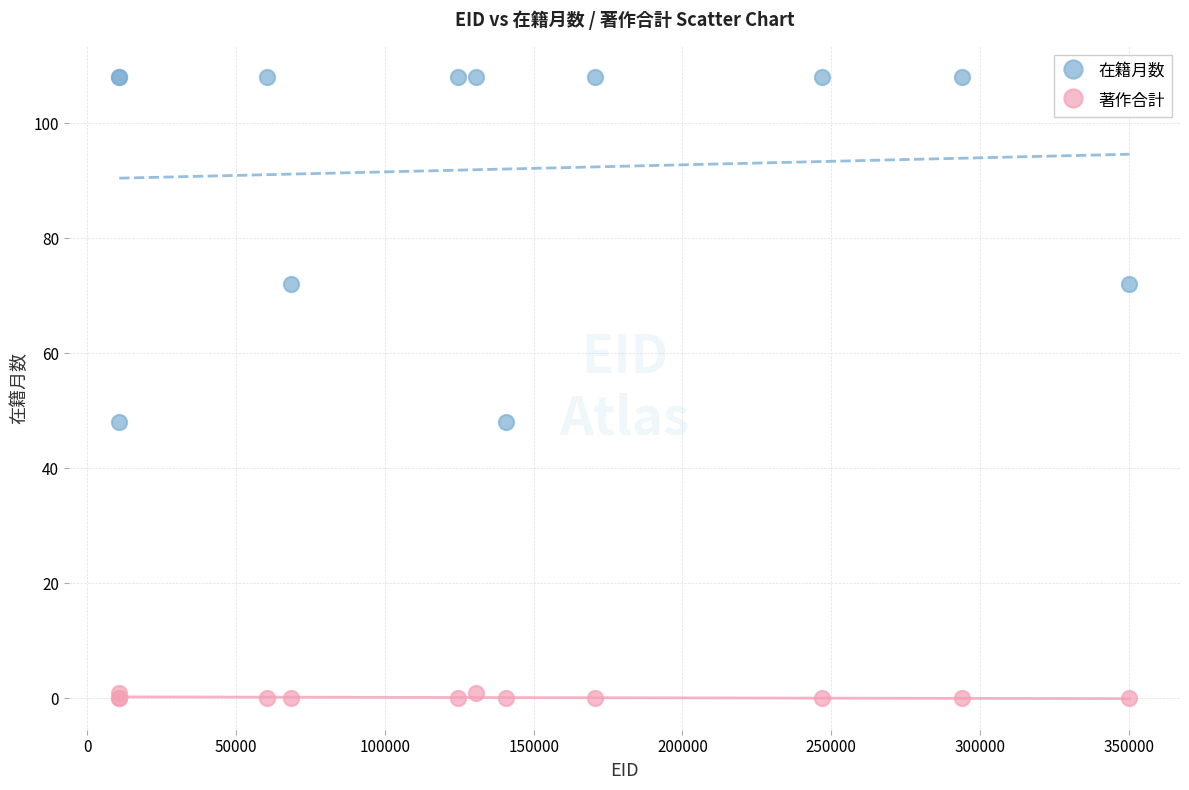

Which series reaches the minimum Y coordinate?

著作合計